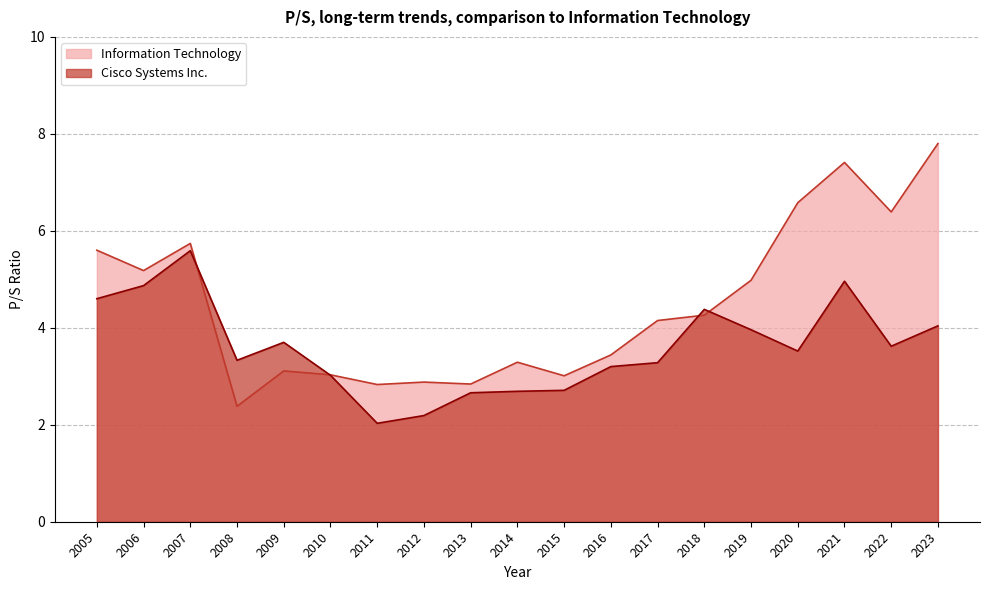

Rank the series by their maximum value, from lowest to highest.

Cisco Systems Inc., Information Technology